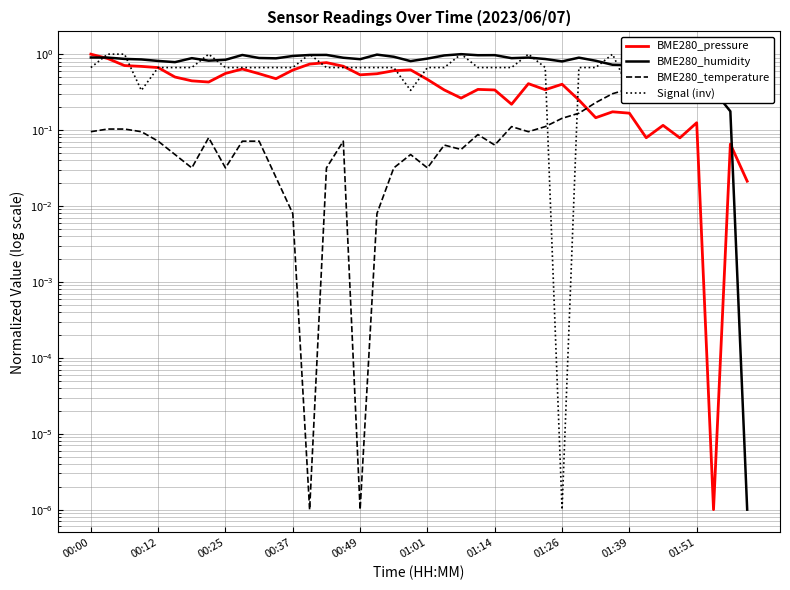

Which series has the largest total across all categories?

BME280_humidity